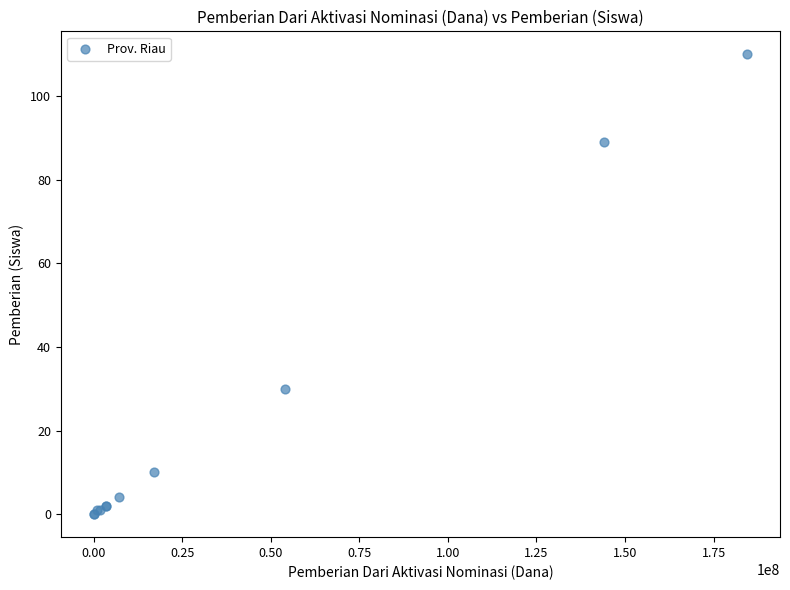

What Y value in the scatter plot is closest to 55?

30